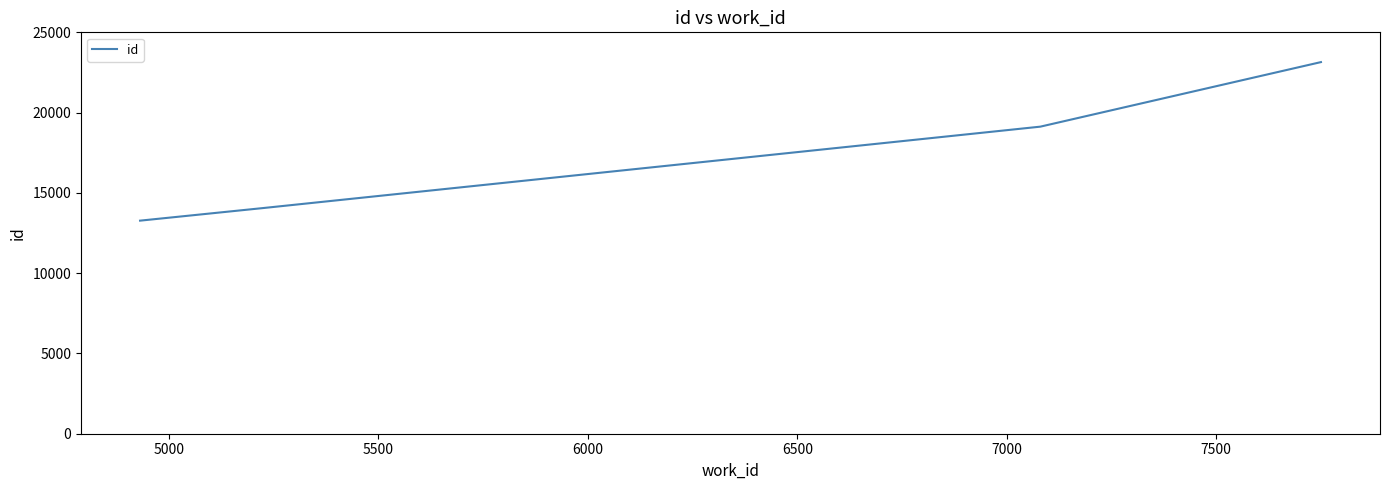

What is the average value?

17400